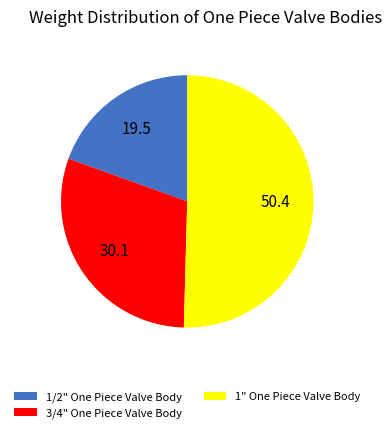

Combined, do 1/2" One Piece Valve Body and 3/4" One Piece Valve Body account for over 50%?

No